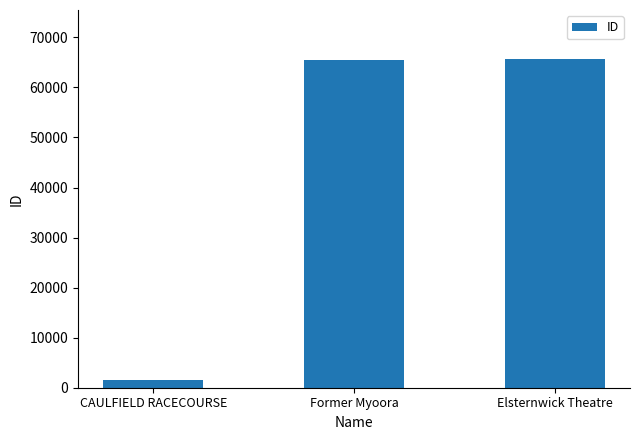

How many values are below 65548?

1